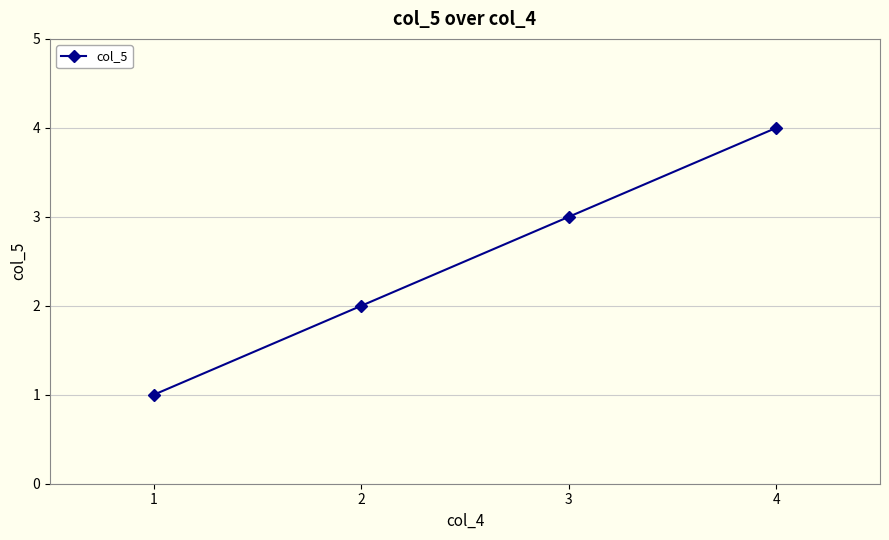

True or false: the data has more than 2 interior local peaks.

False